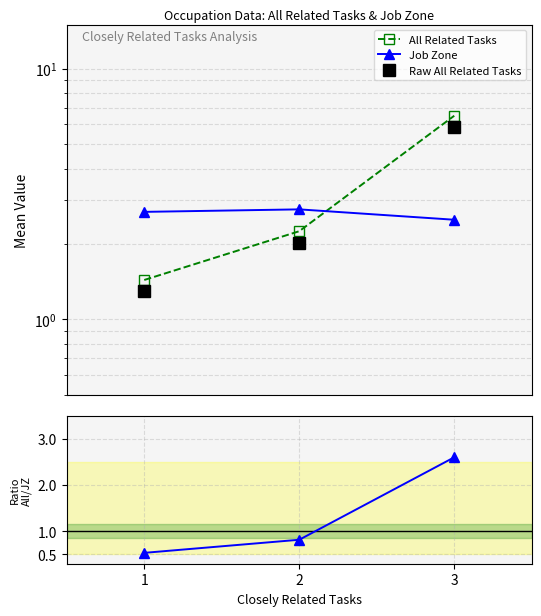

How many lines are shown in the chart?

4